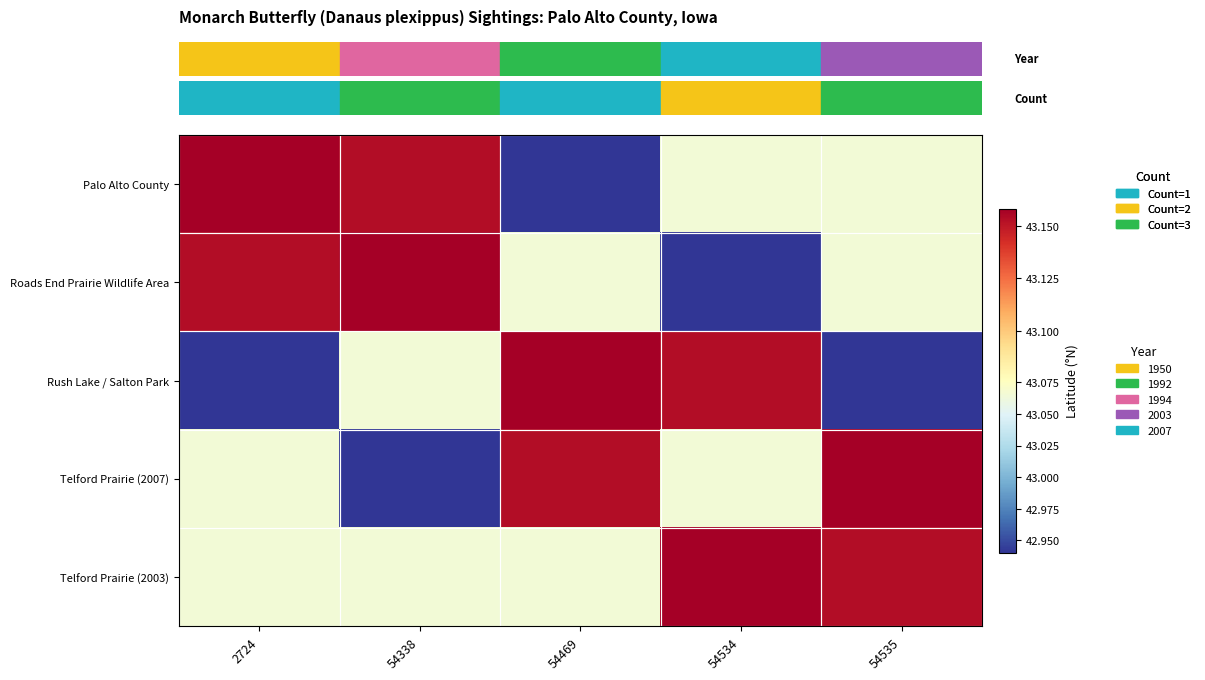

At which category is the sum across all series the highest?

2724